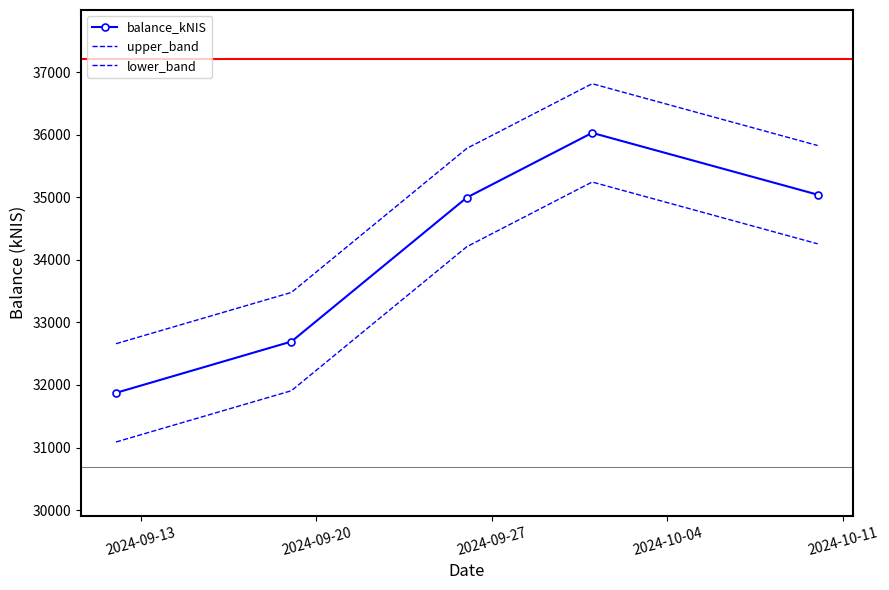

True or false: balance_kNIS has more than 0 points higher than both neighbors.

True